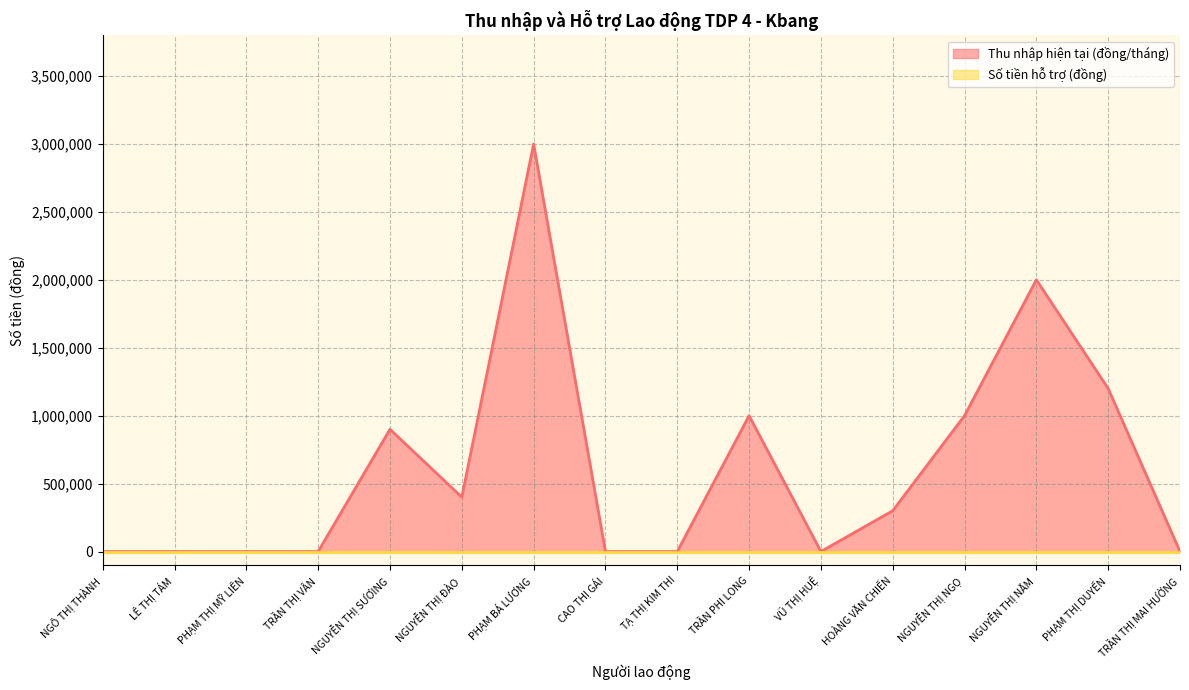

Count the number of values greater than 300000.

7